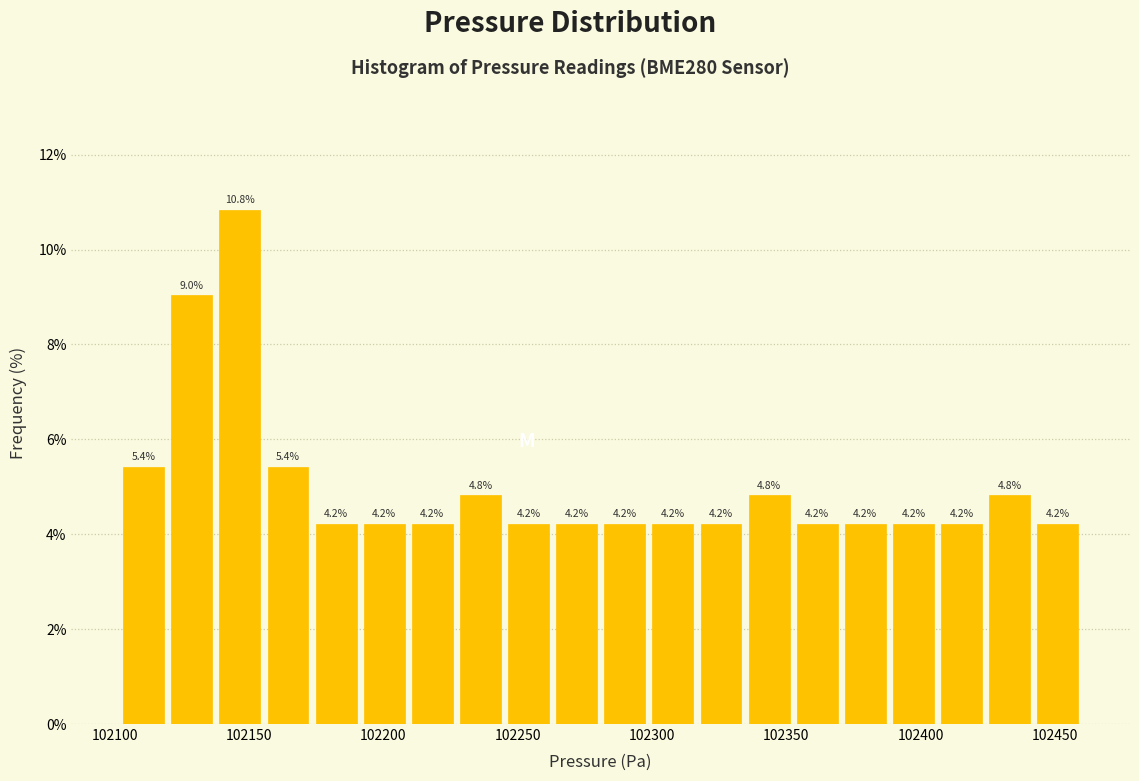

Around what value on the x-axis is the tallest bar? Give the approximate position of its centre, as read against the axis.

102145